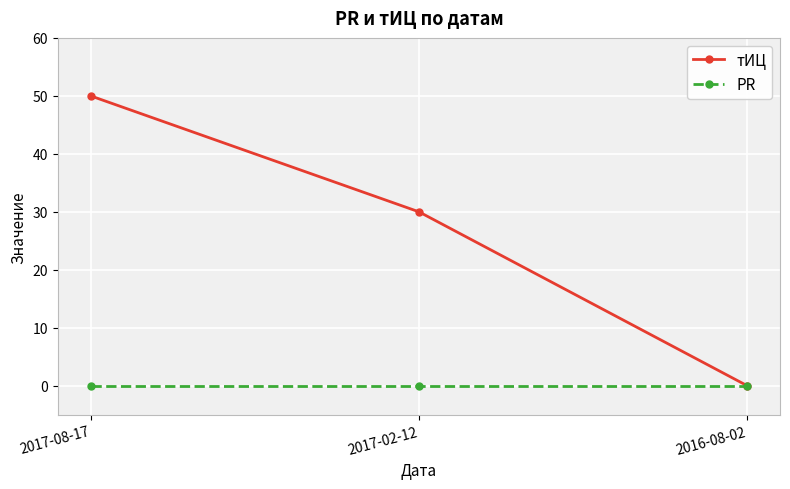

Where is тИЦ nearest to the value 25?

2017-02-12